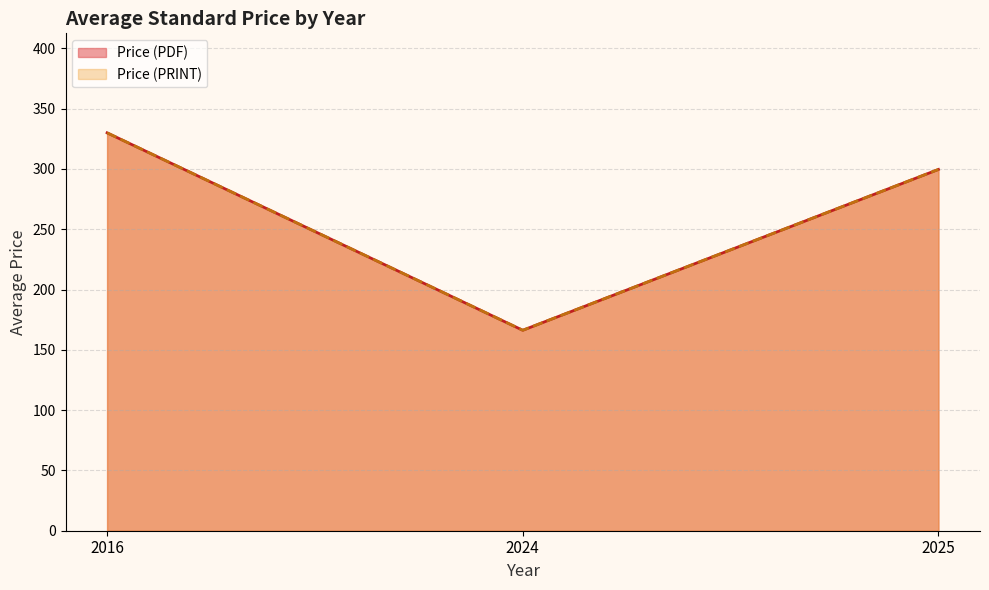

Does the chart have visible grid lines?

Yes